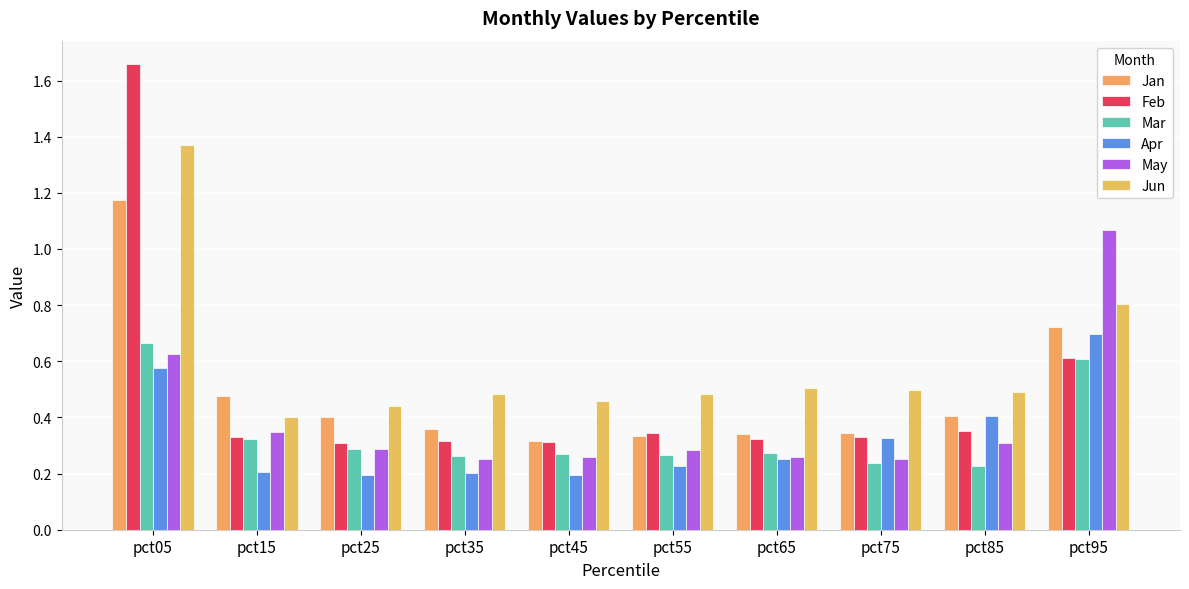

Which series has the widest spread of values?

Feb